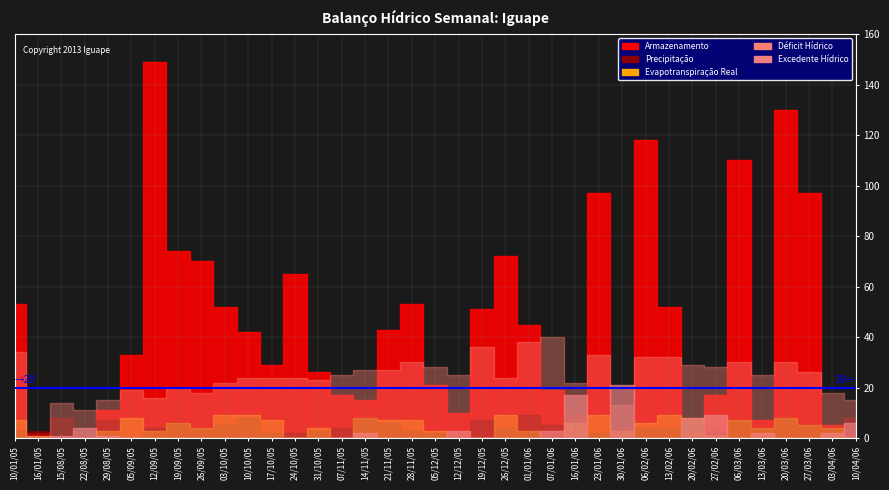

What is the difference between the Evapotranspiração Real values at 12/12/05 and 05/09/05?

8